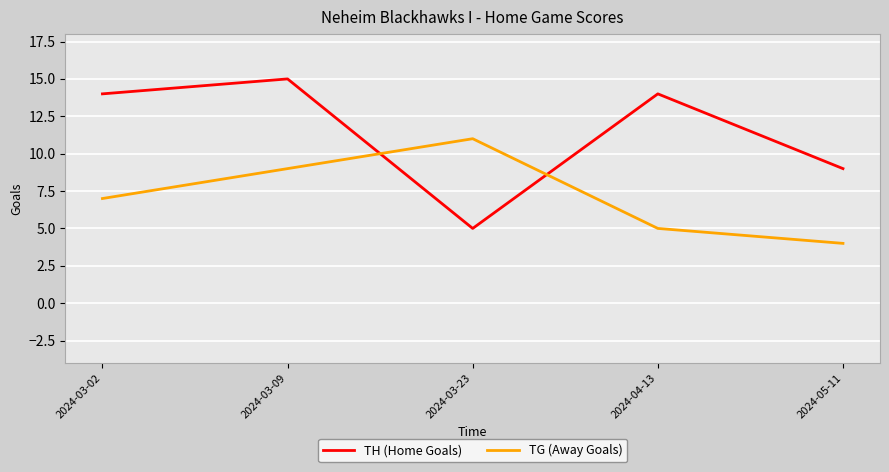

Rank the series by their average value, from lowest to highest.

TG (Away Goals), TH (Home Goals)